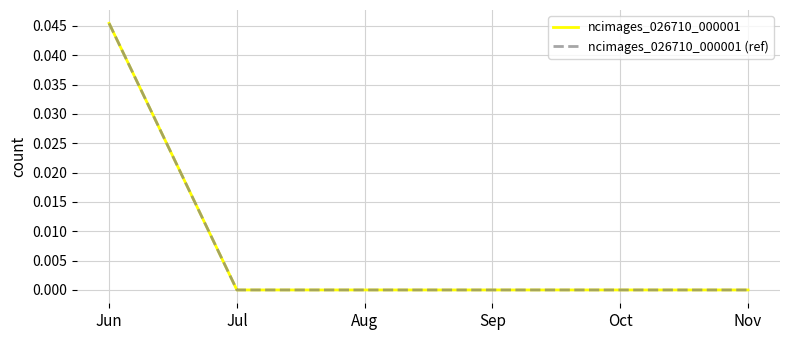

The value of ncimages_026710_000001 at Aug is -0.0. True or false?

False